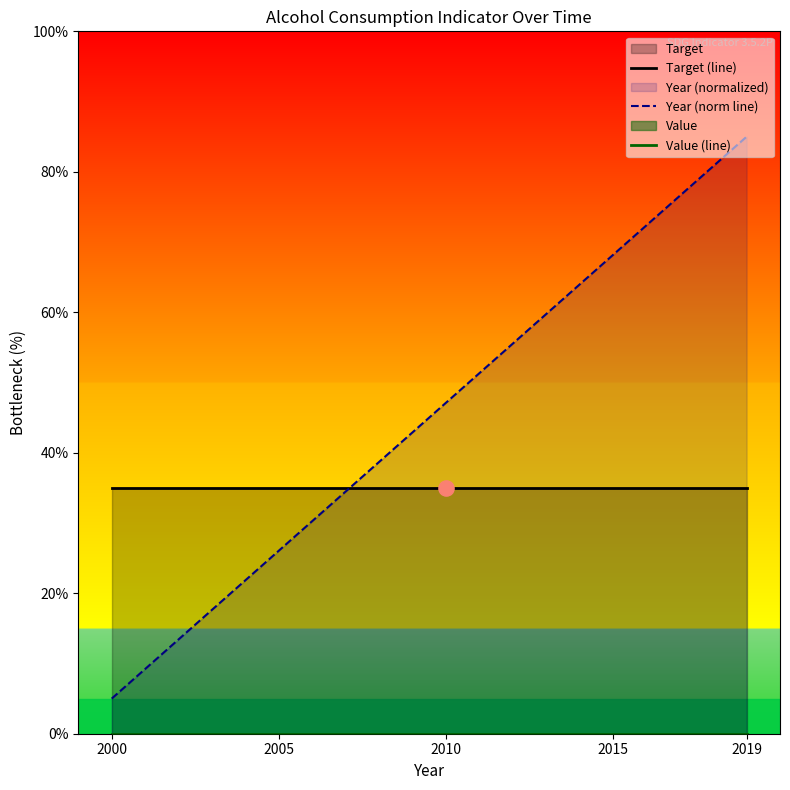

Which series reaches the minimum Y coordinate?

Value (line)